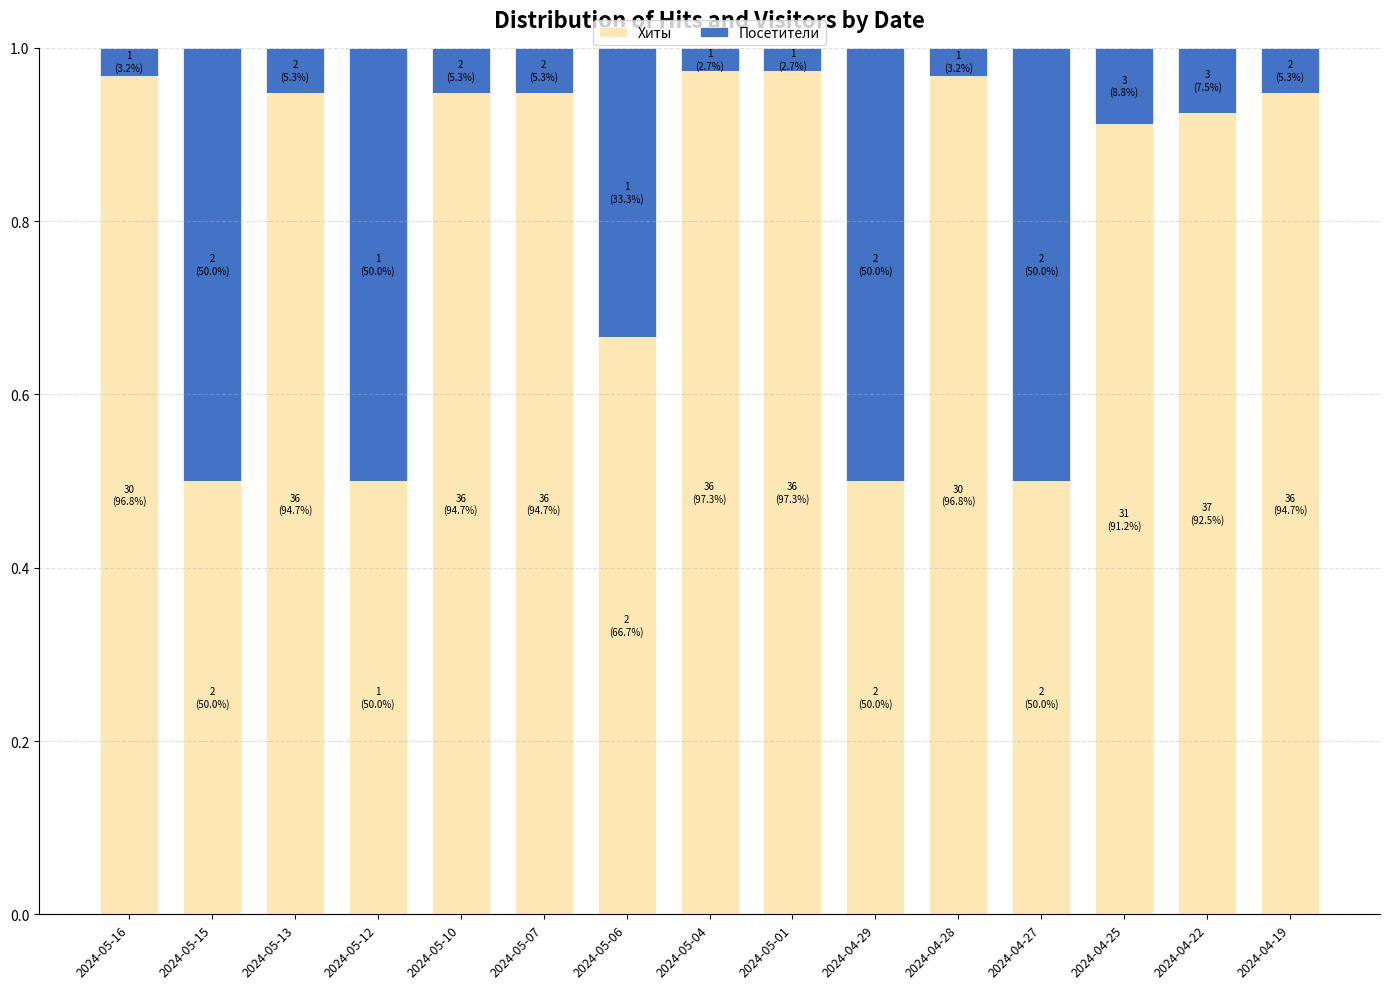

The Хиты series shows 0.7 at 2024-04-29. True or false?

False